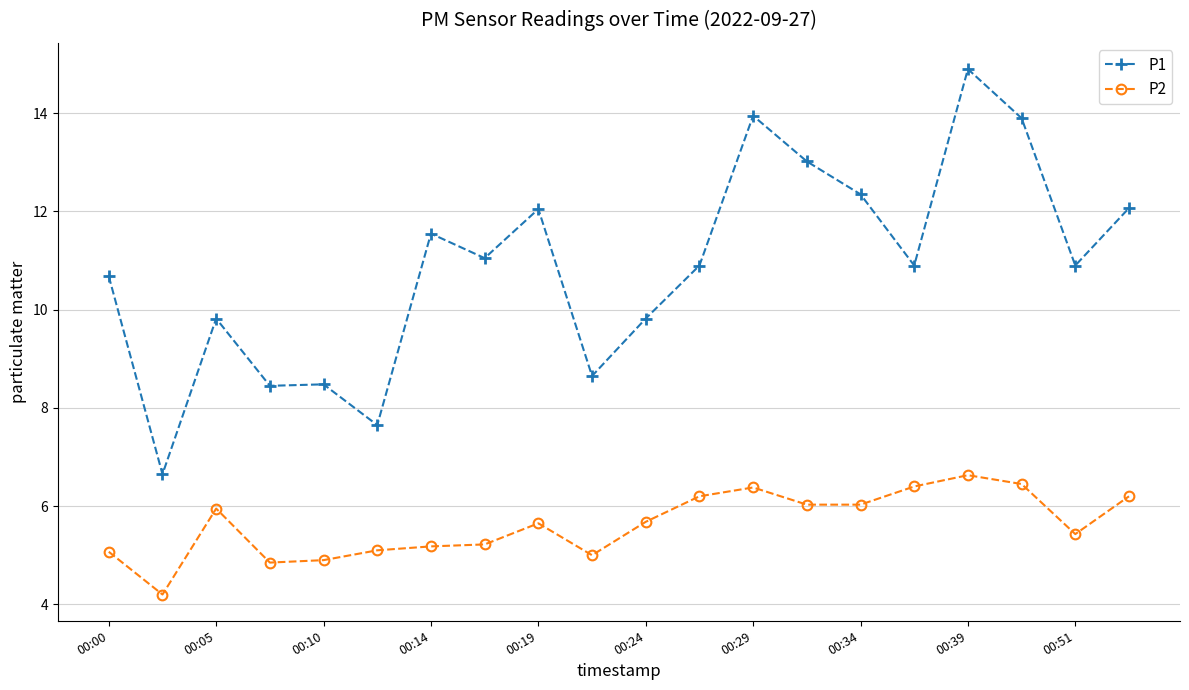

How many lines are shown in the chart?

2